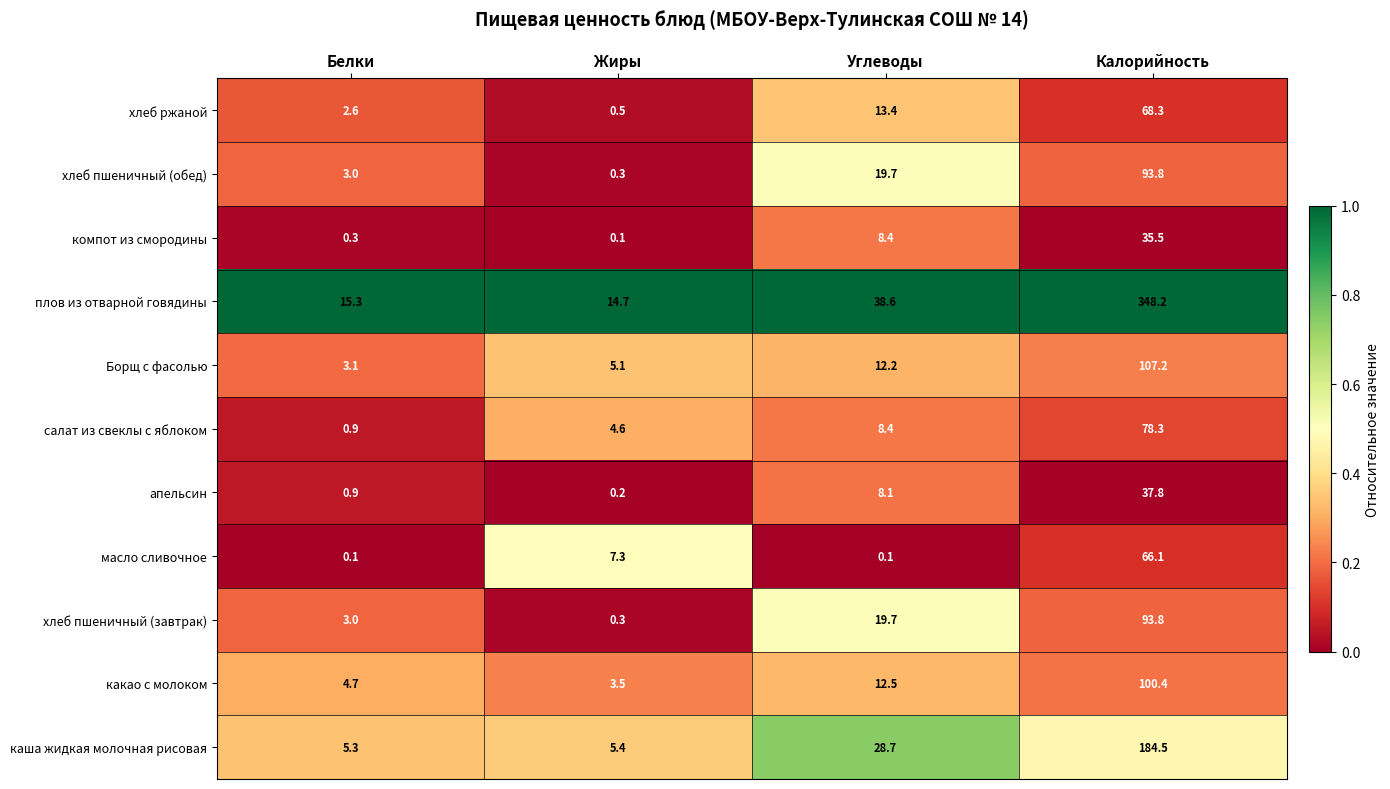

List the labels in order of каша жидкая молочная рисовая value, smallest first.

Белки, Жиры, Углеводы, Калорийность